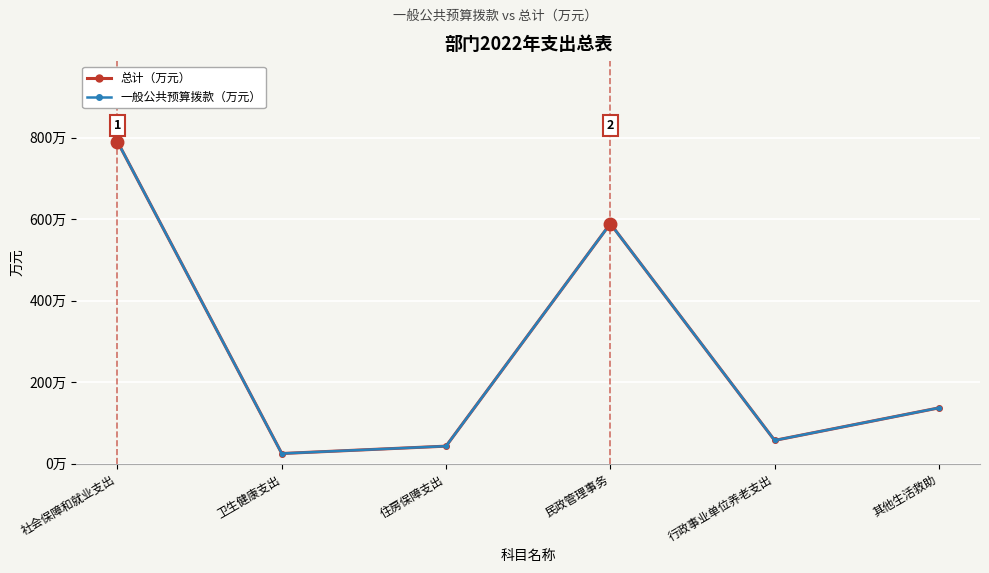

Is this an area chart (filled region under the line)?

No